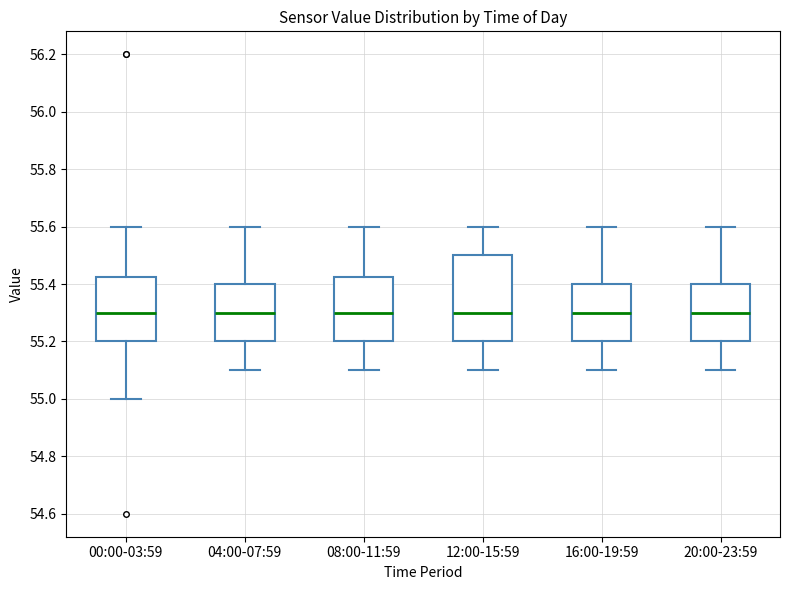

Reading left to right, transcribe this box plot: for each box, give where its median line is, the range the box spans, and where its two whiskers end, as read against the y-axis. The values are not printed on the chart, so give them approximately, as read against the axis.

00:00-03:59: median 55.30, box 55.20 to 55.42, whiskers 55.00 to 55.60
04:00-07:59: median 55.30, box 55.20 to 55.40, whiskers 55.10 to 55.60
08:00-11:59: median 55.30, box 55.20 to 55.42, whiskers 55.10 to 55.60
12:00-15:59: median 55.30, box 55.20 to 55.50, whiskers 55.10 to 55.60
16:00-19:59: median 55.30, box 55.20 to 55.40, whiskers 55.10 to 55.60
20:00-23:59: median 55.30, box 55.20 to 55.40, whiskers 55.10 to 55.60